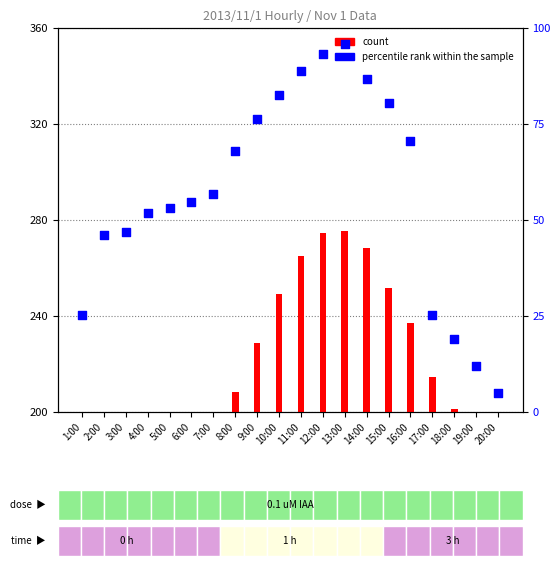

Which series reaches the maximum Y coordinate?

percentile rank within the sample